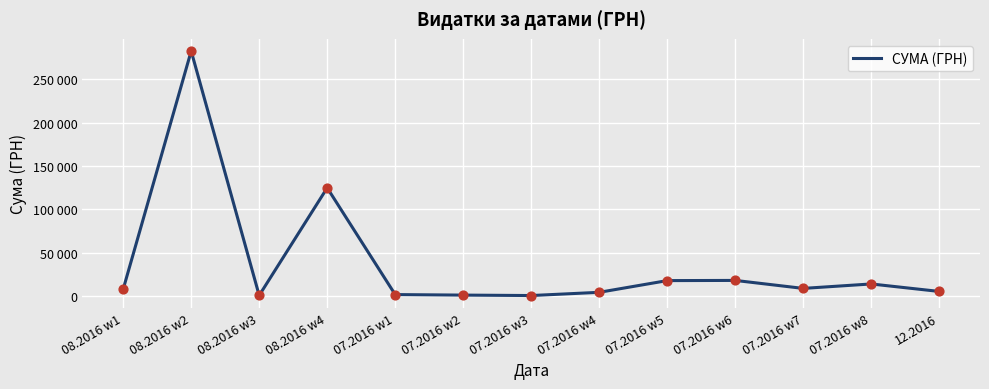

Is this an area chart (filled region under the line)?

No